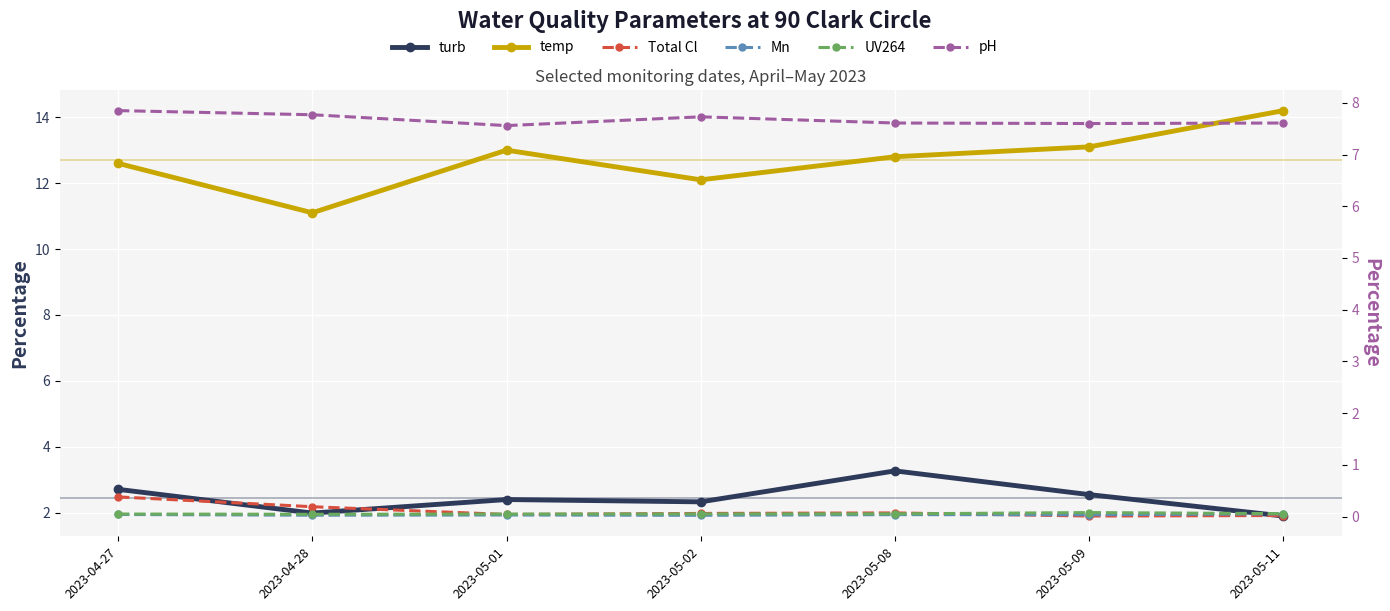

In UV264, how many points are higher than both neighbors (excluding endpoints)?

1